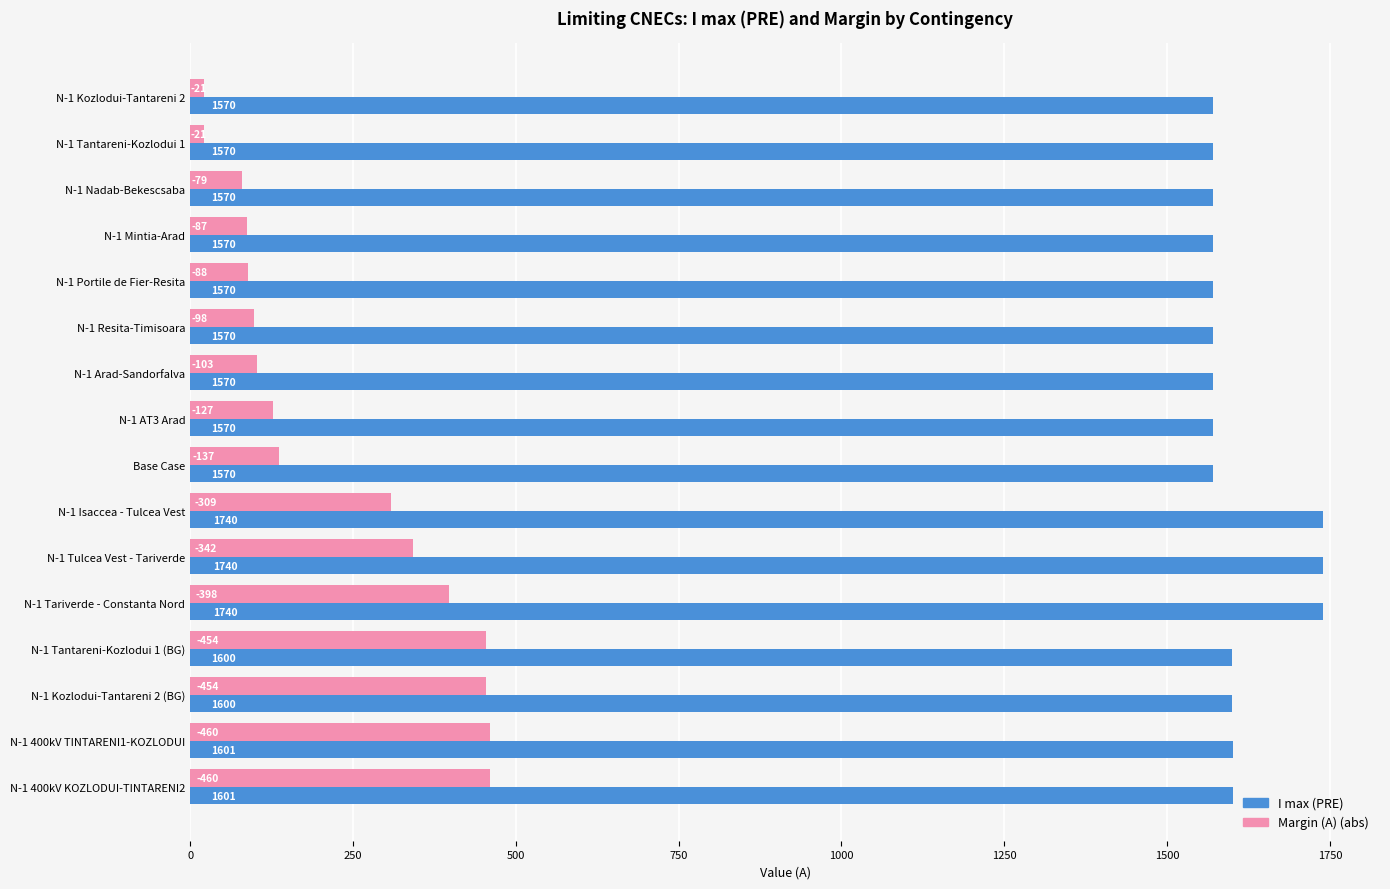

Which series has the largest total across all categories?

I max (PRE)